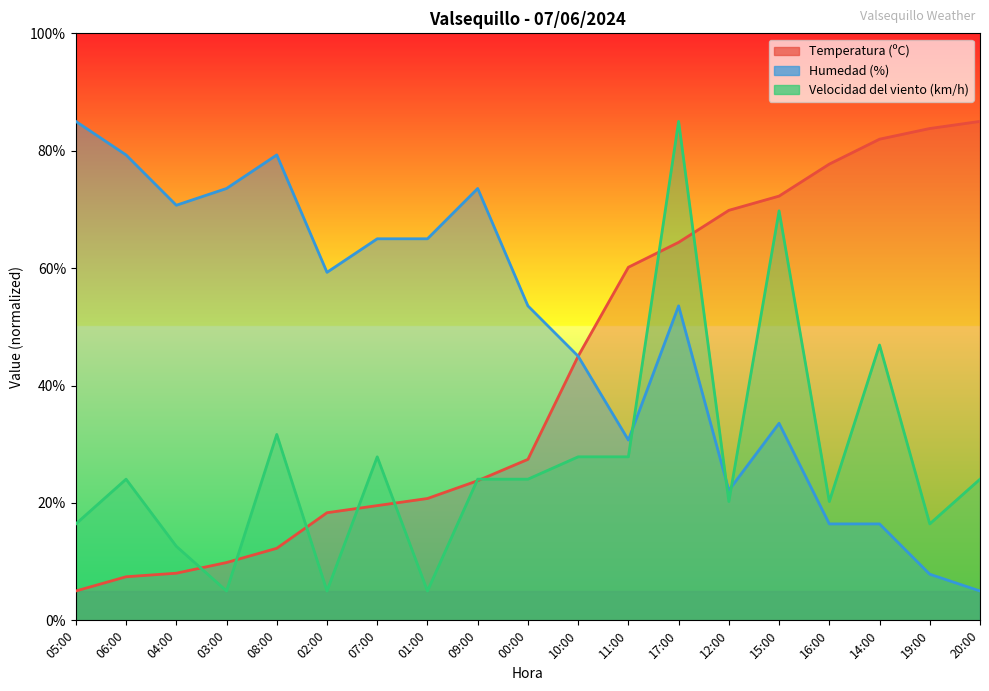

The value of Velocidad del viento (km/h) at 02:00 is 5.0. True or false?

True